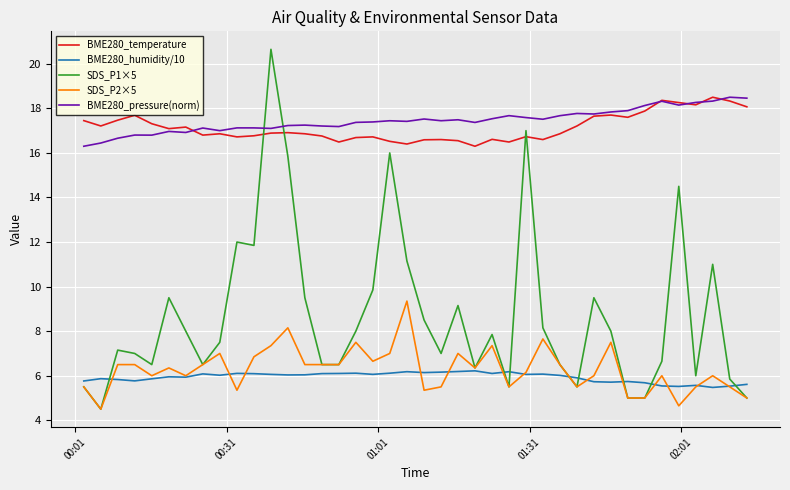

Which series has the largest range (max minus min)?

SDS_P1×5